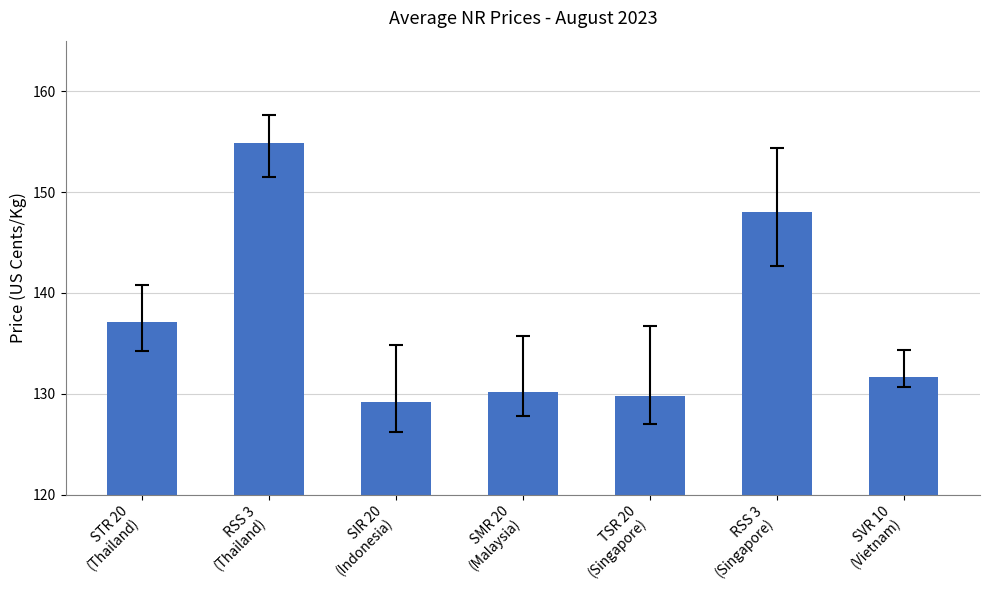

Where does the data first go above 131?

STR 20
(Thailand)